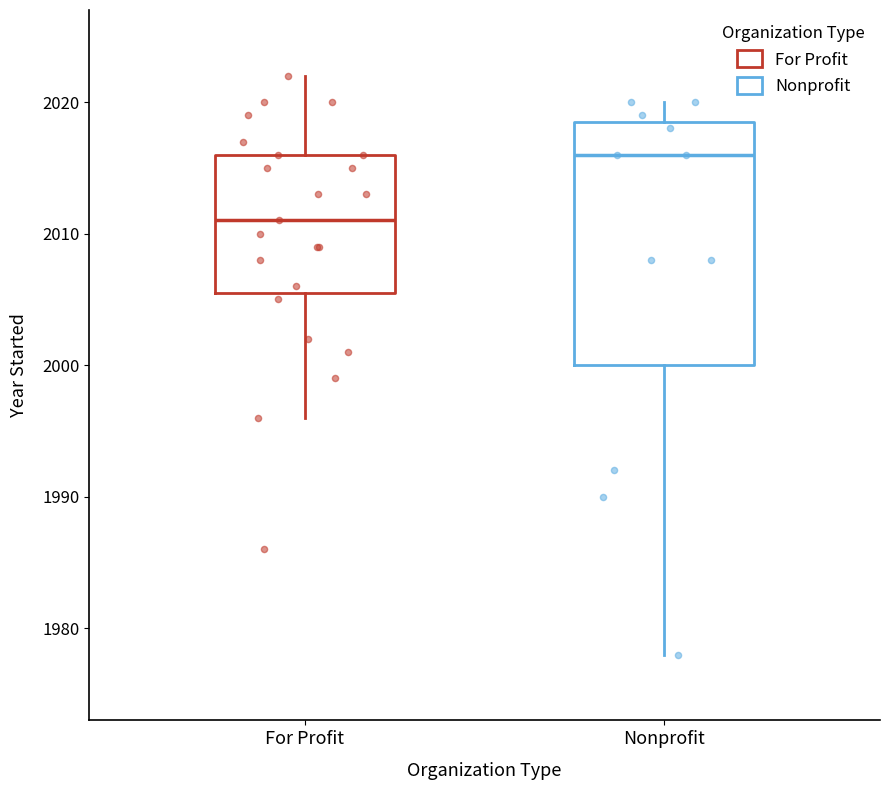

Where does the lower whisker of the box for Nonprofit end on the y-axis? The values are not printed on the chart, so give them approximately, as read against the axis.

1978